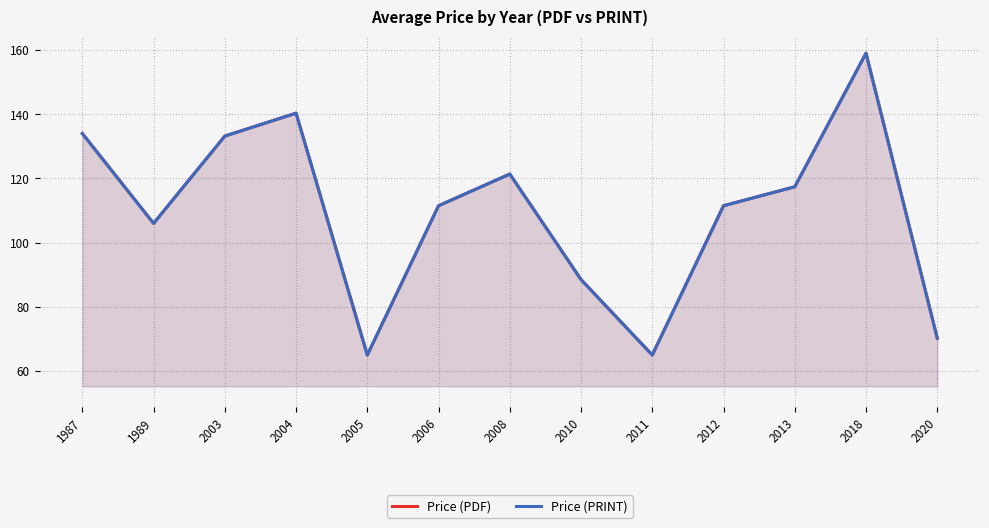

What is the difference between the second highest and second lowest values in the Price (PDF) series?

75.3